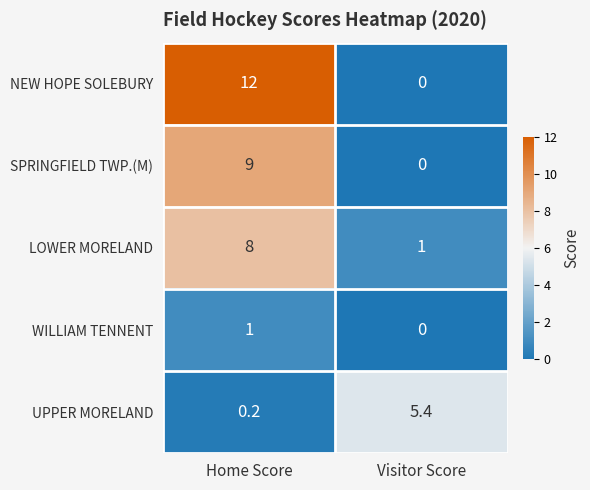

What is the spread (max minus min) of values at Visitor Score?

5.4